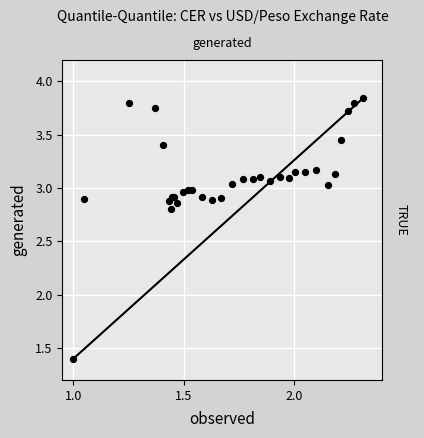

What Y value in the scatter plot is closest to 2?

1.4